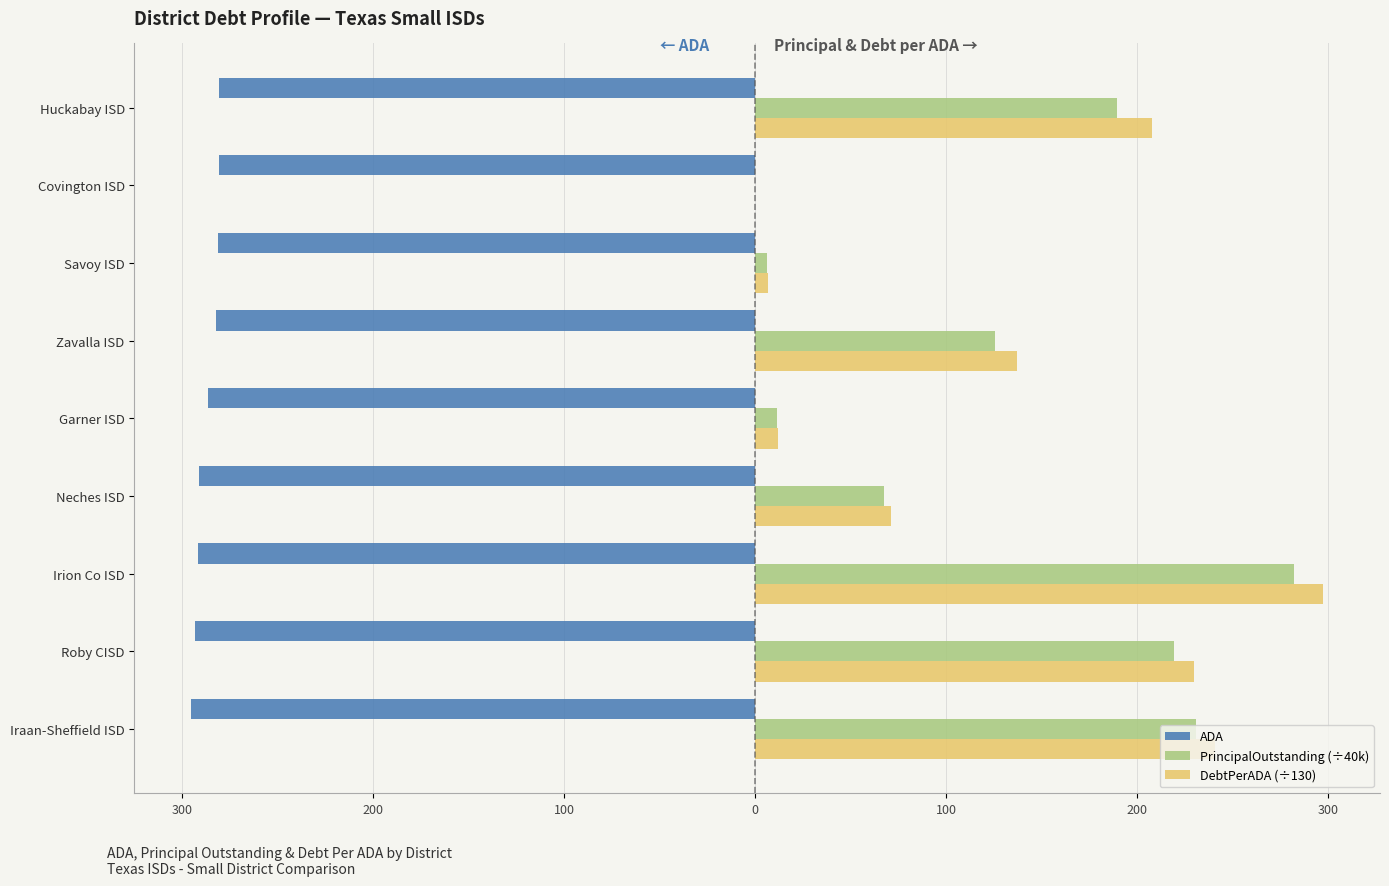

Reading right to left, extract all data points from this chart.

ADA: -280.6	-280.9	-281.4	-282.6	-286.4	-291.2	-291.9	-293.4	-295.5
PrincipalOutstanding (÷40k): 189.8	0.0	6.0	125.8	11.2	67.2	282.4	219.4	231.2
DebtPerADA (÷130): 208.1	0.0	6.6	136.9	12.1	71.1	297.6	230.0	240.7